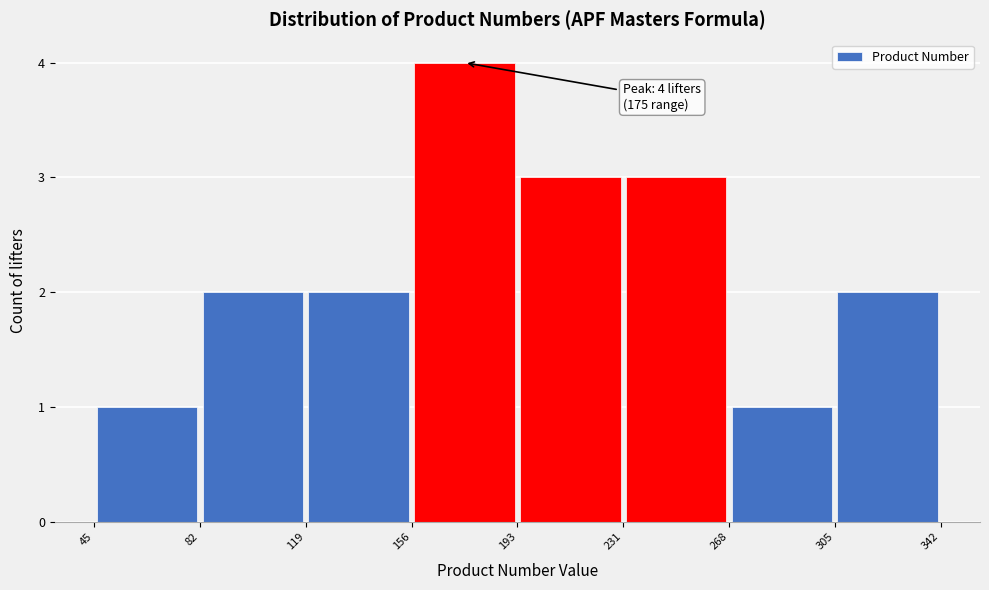

Which range on the x-axis has the tallest bar?

156 to 193